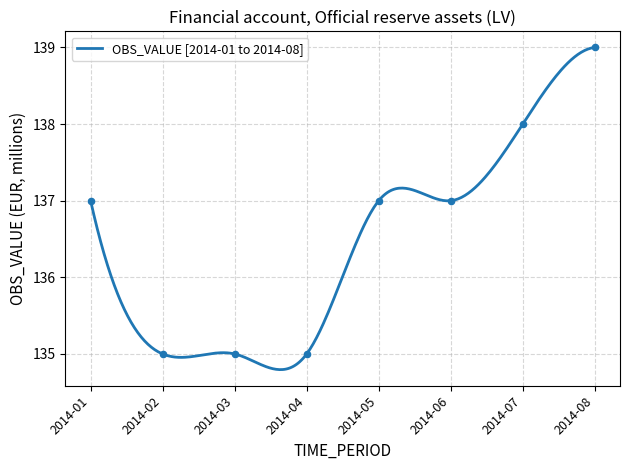

Which has a higher value, 2014-07 or 2014-02?

2014-07